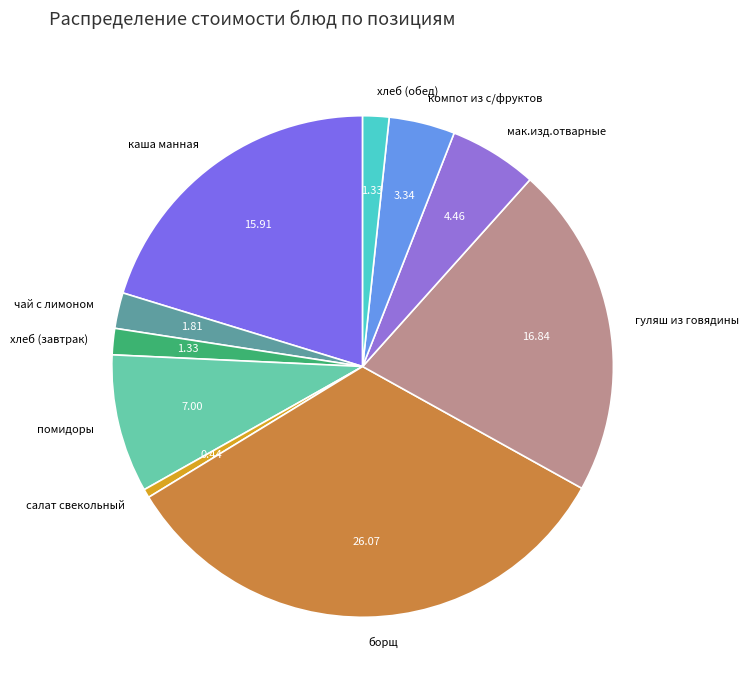

Which has a higher value, салат свекольный or помидоры?

помидоры